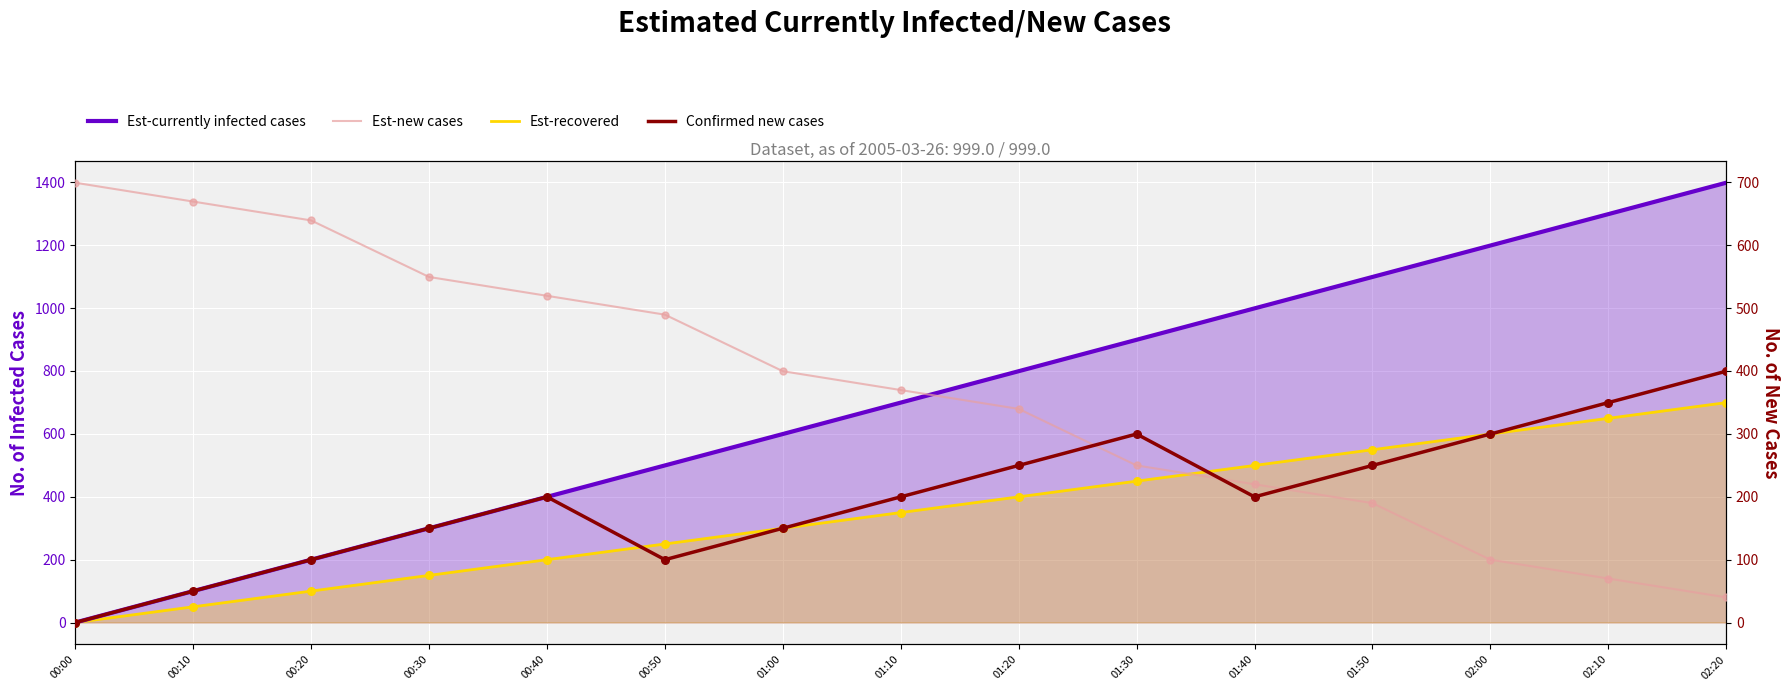

Which series contains the highest Y value?

Est-currently infected cases